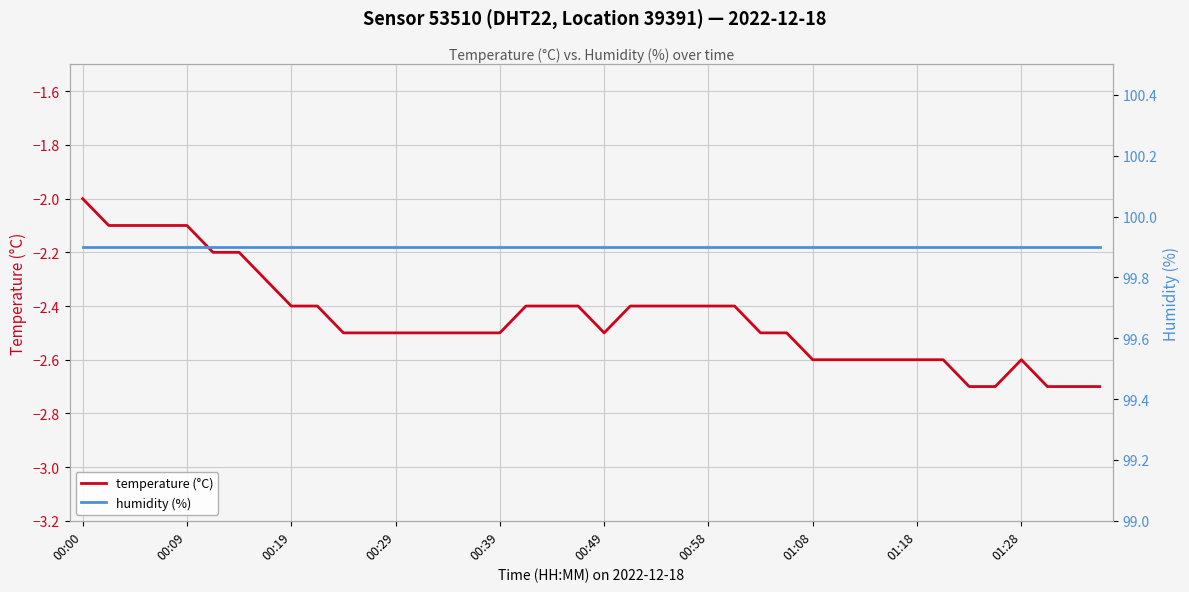

Which series has the widest spread of values?

temperature (°C)